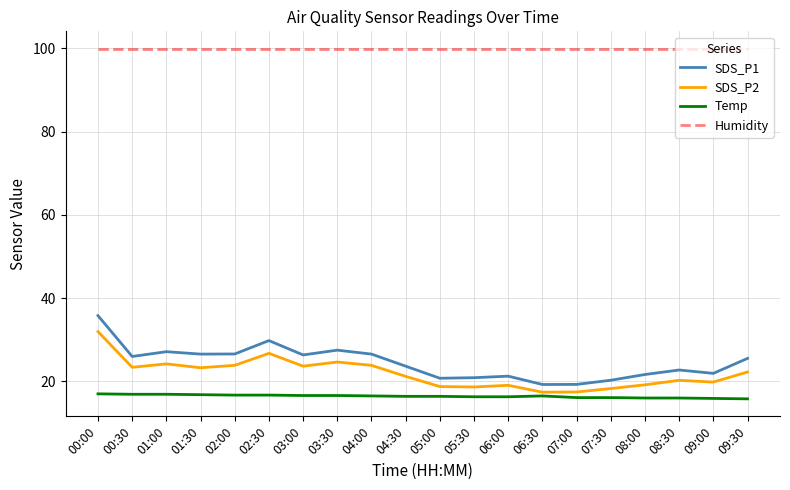

At which category is the sum across all series the highest?

00:00